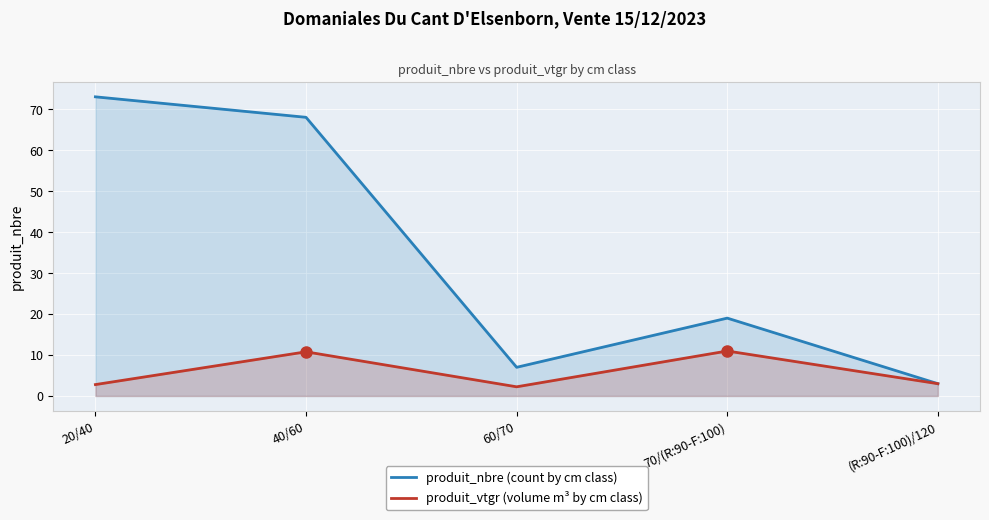

What is the label of the 3rd point from the left?

60/70